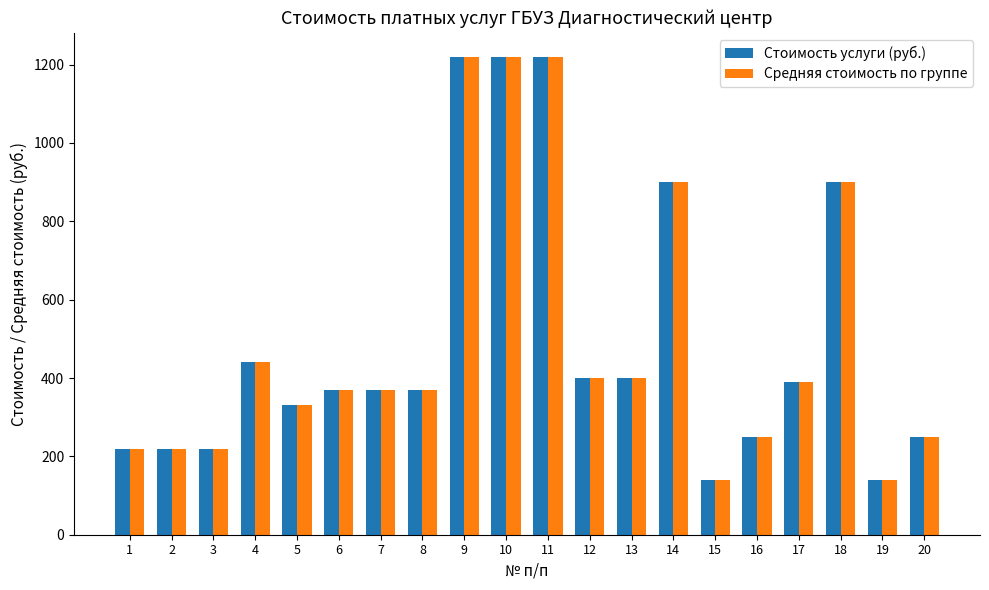

The value of Стоимость услуги (руб.) at 20 is 250. True or false?

True